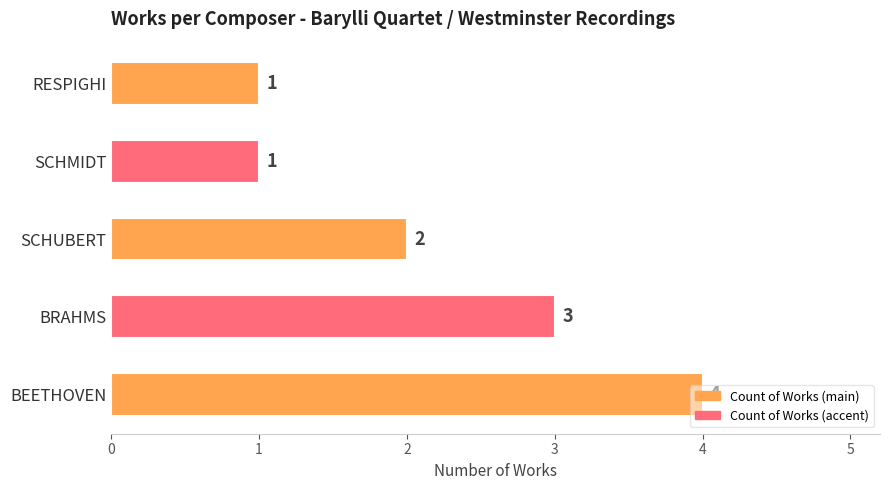

Approximately how many times larger is the value at BRAHMS compared to SCHMIDT?

3.0